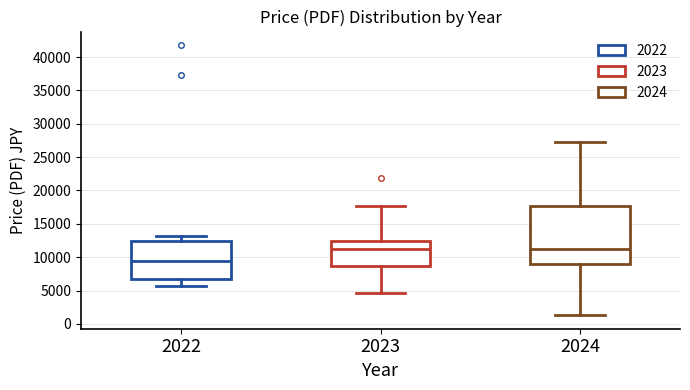

Where is the lower edge of the box at x = 2022 on the y-axis? The values are not printed on the chart, so give them approximately, as read against the axis.

7000